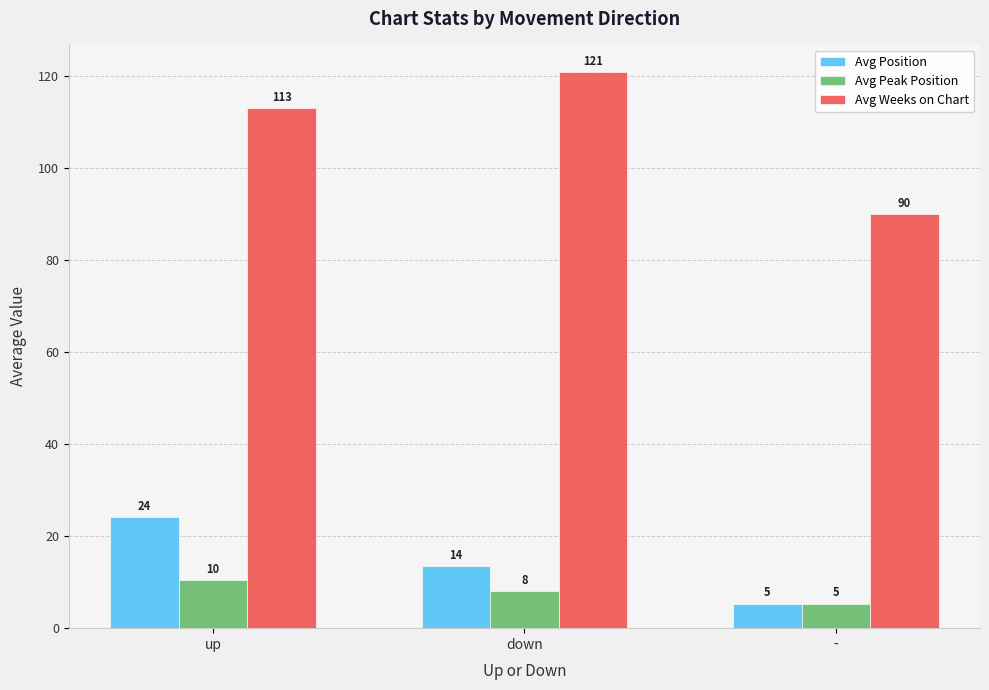

How many groups of bars are there?

3